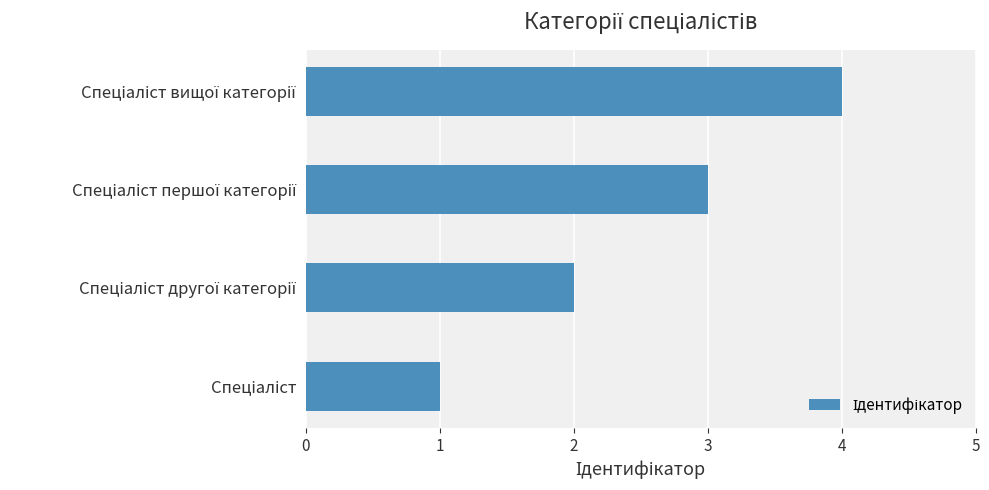

How many values are below 3?

2